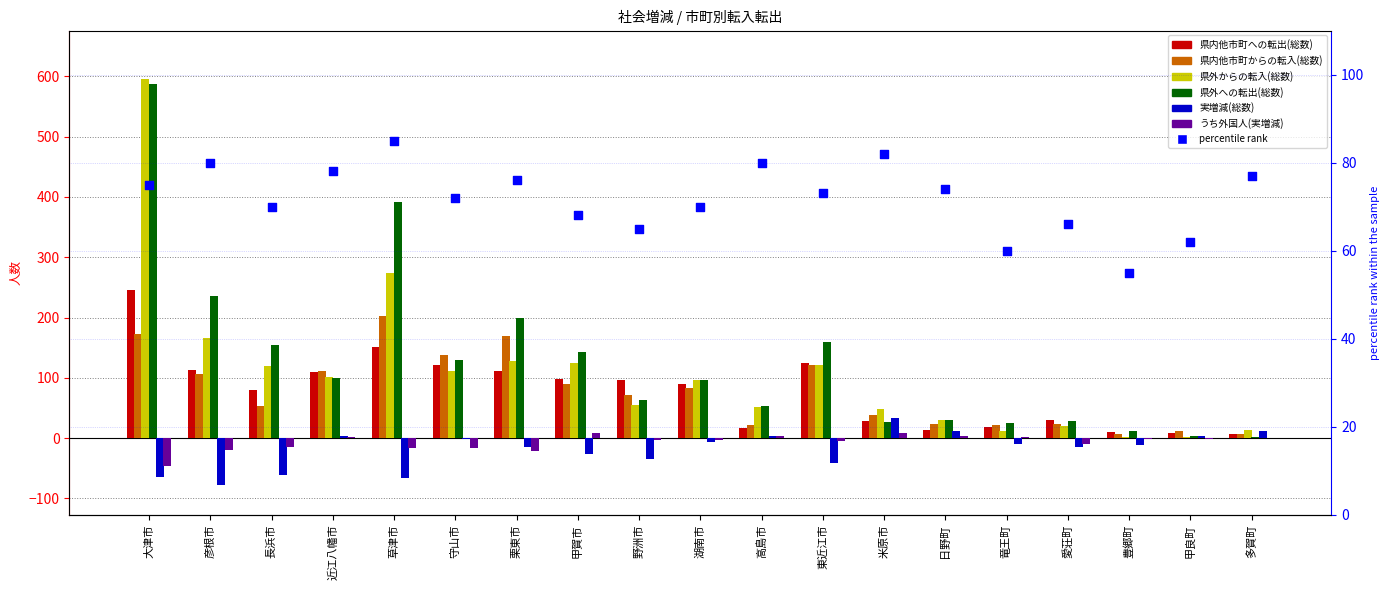

Which series contains the highest Y value?

県外からの転入(総数)